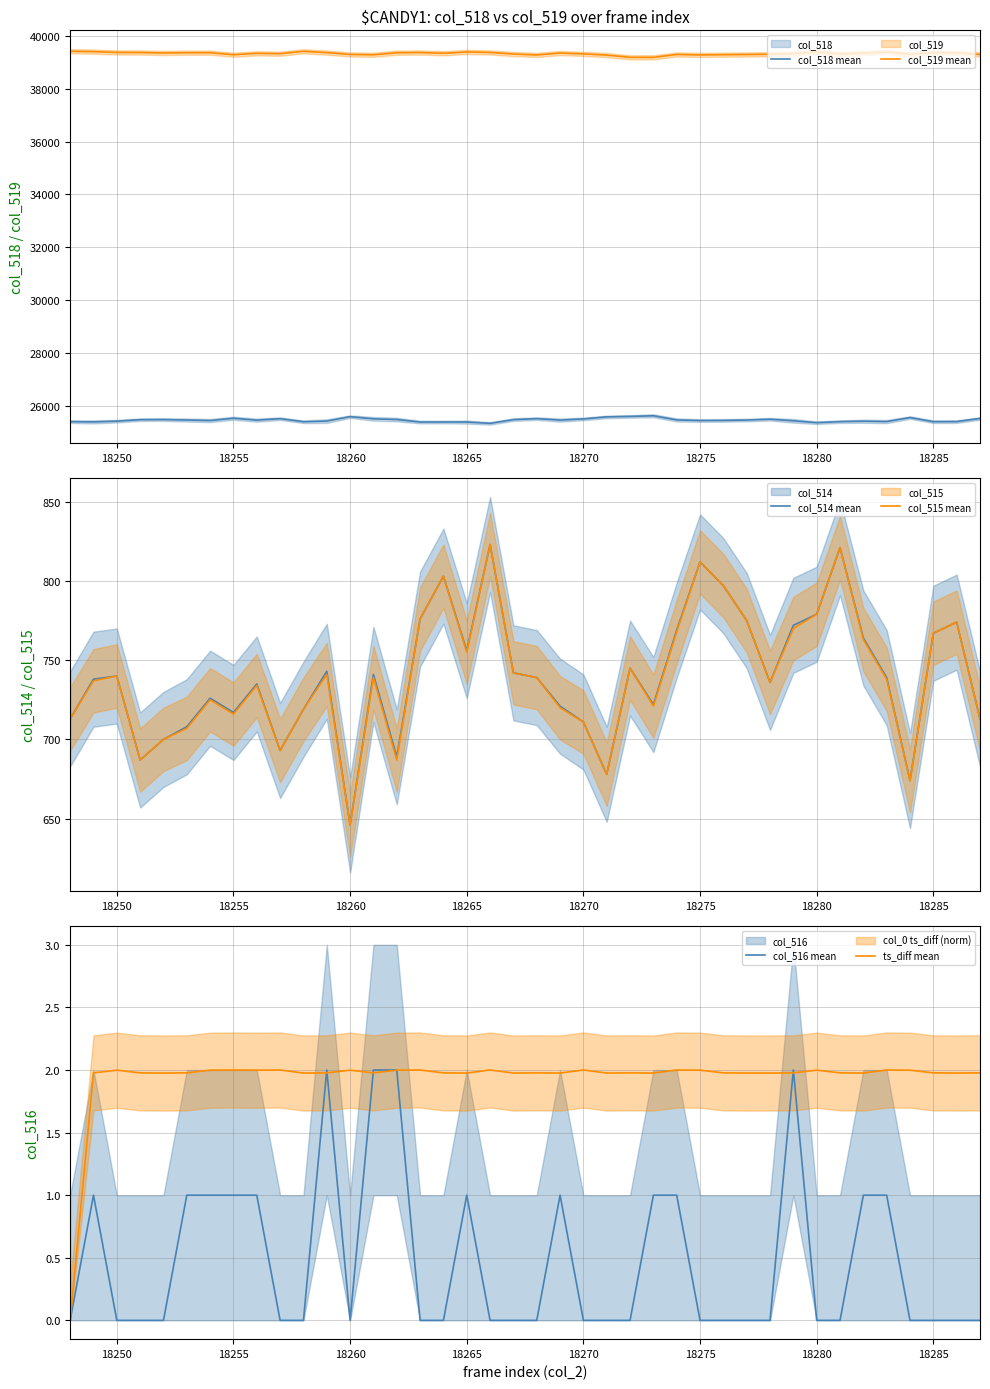

What is the lowest value of the col_519 mean series?

39183